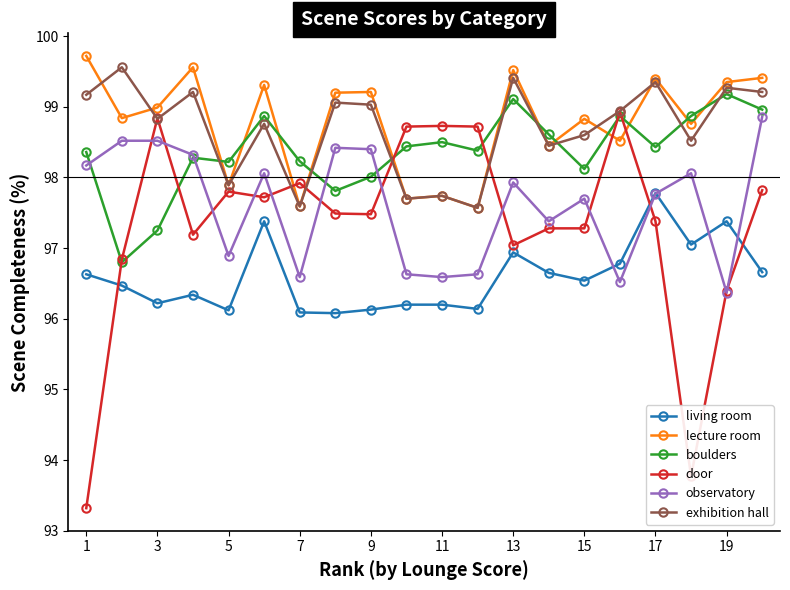

At how many categories does at least one series exceed 97?

20